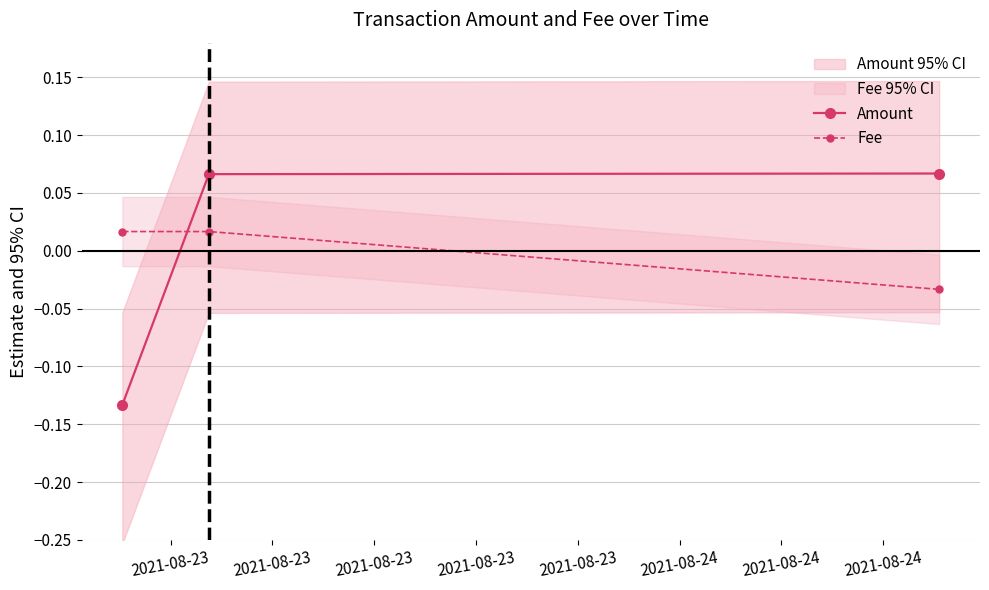

Which series has the widest spread of values?

Amount